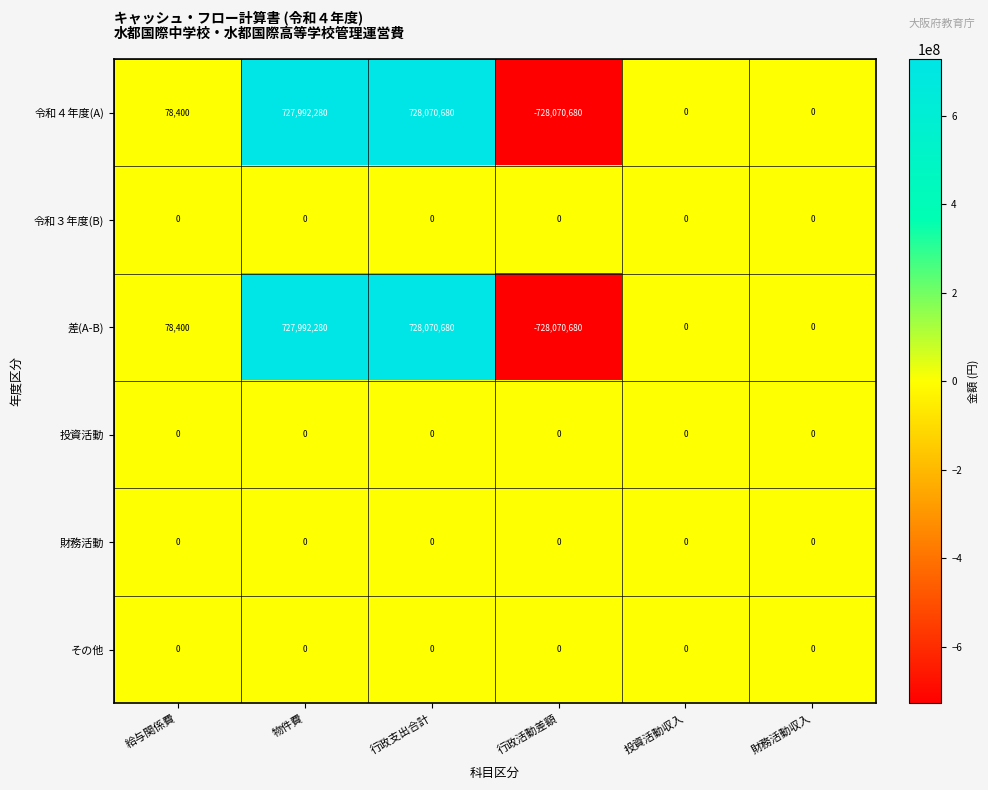

What is the average value of the 令和４年度(A) series?

121345113